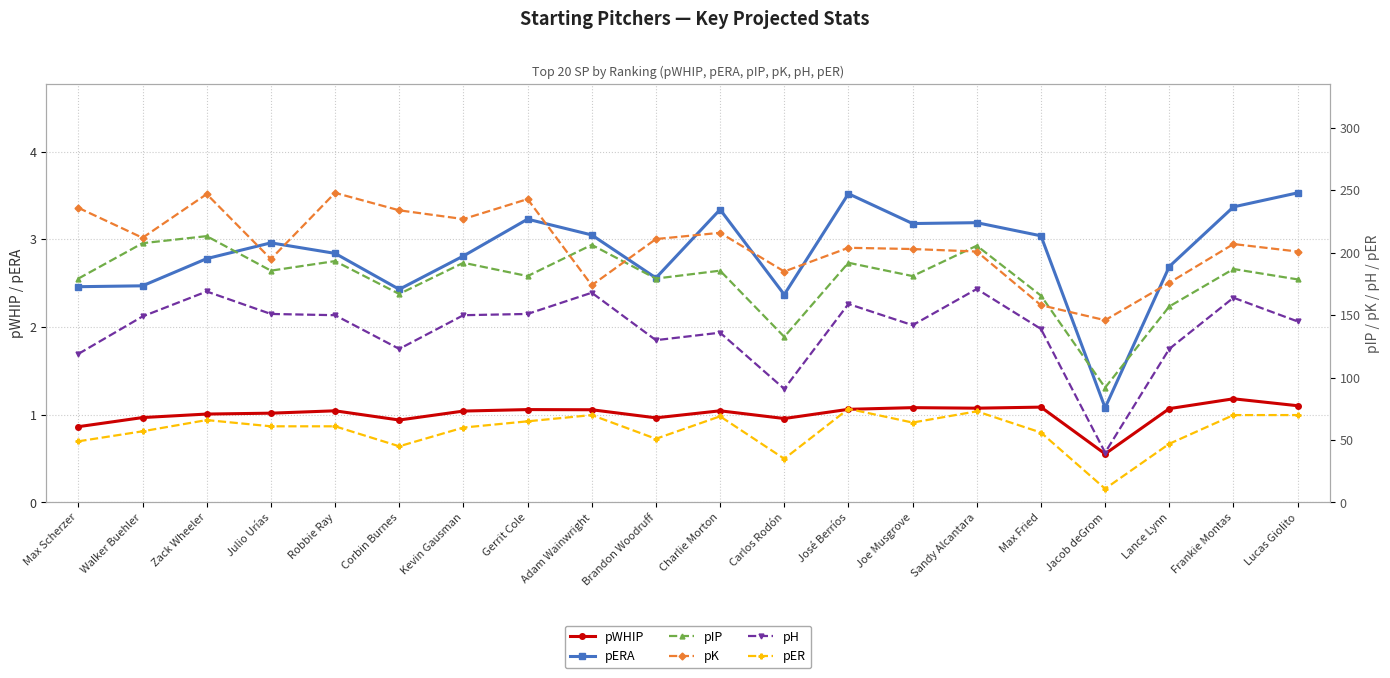

True or false: pWHIP has a value of 1.7 at Walker Buehler.

False